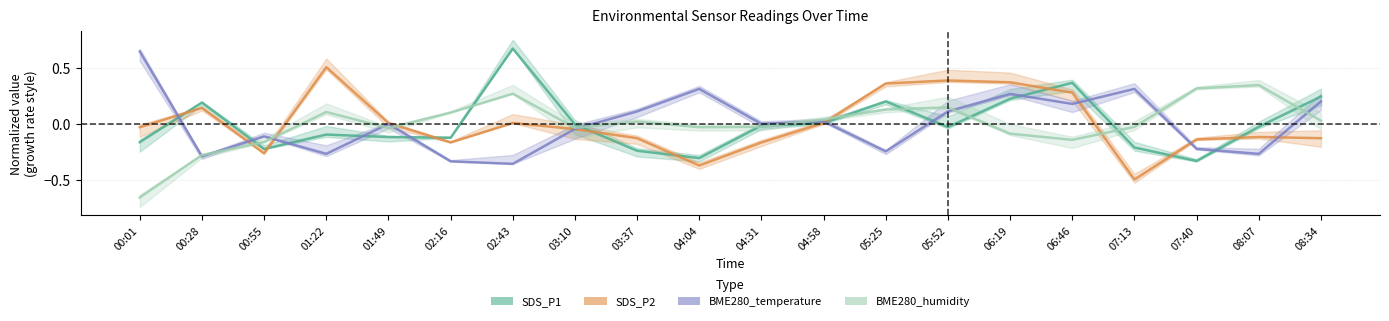

At which category is the sum across all series the highest?

06:19